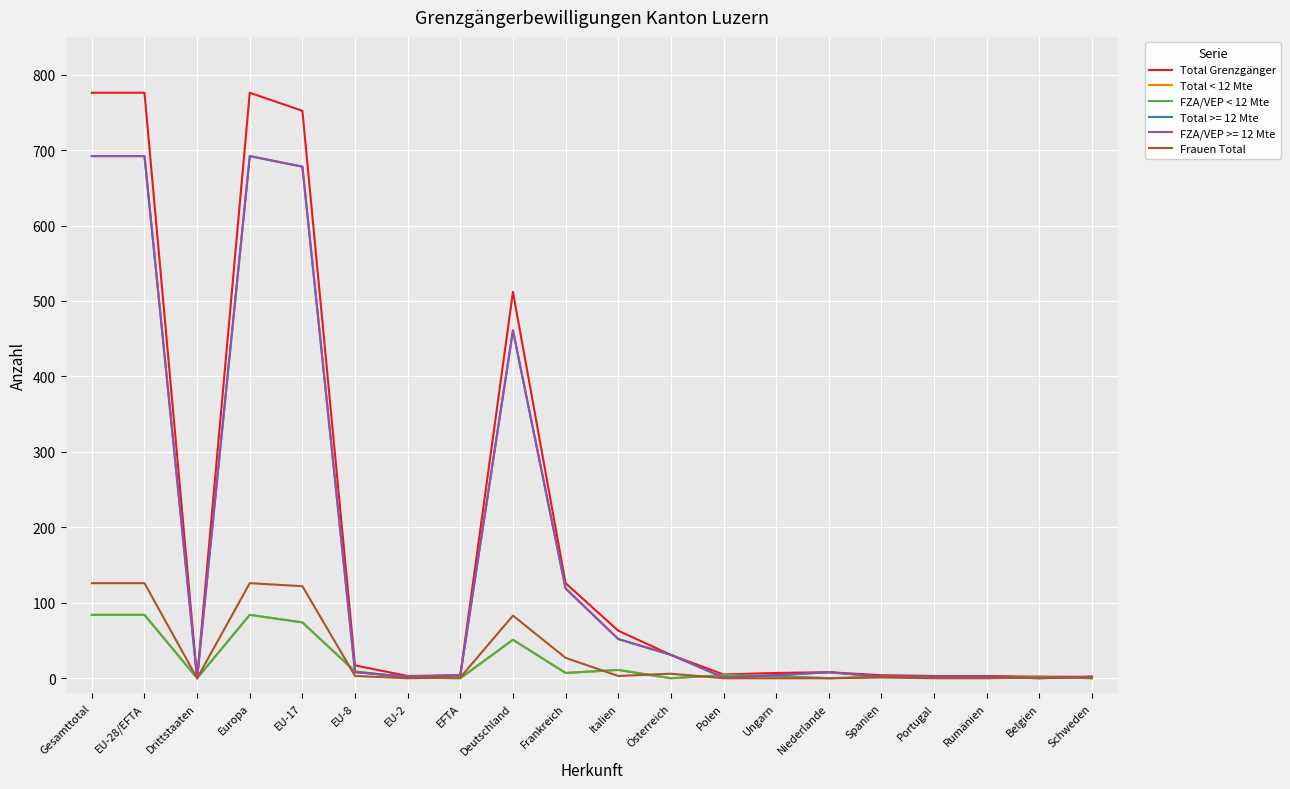

Does the chart display data point markers on the line(s)?

No